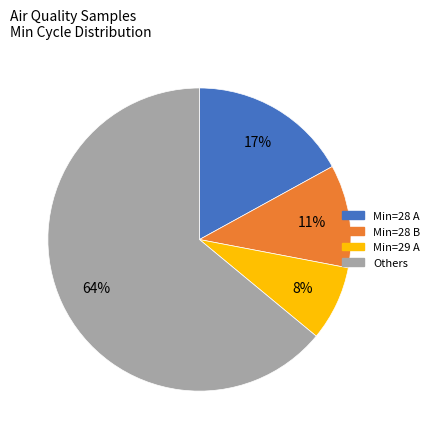

To the nearest percent, what is the average slice percentage?

25%